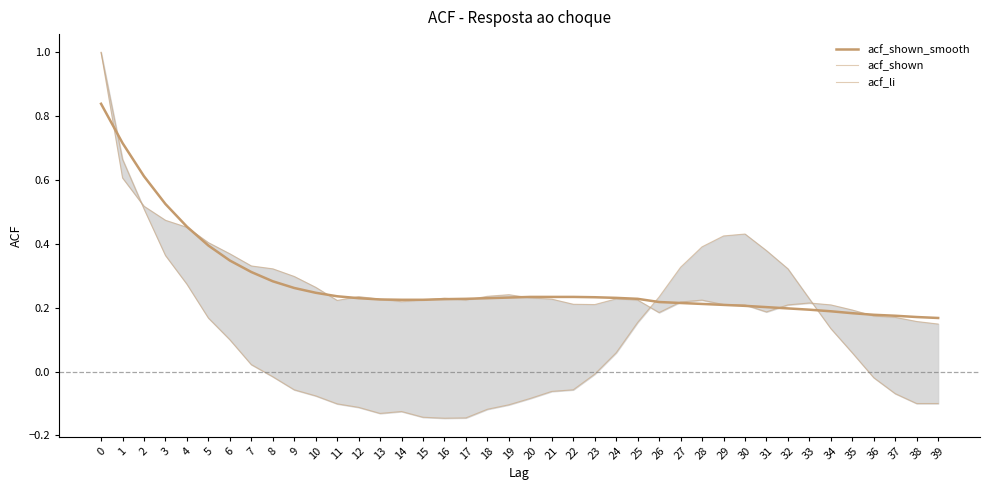

What are all the series names shown in the legend?

acf_shown_smooth, acf_shown, acf_li